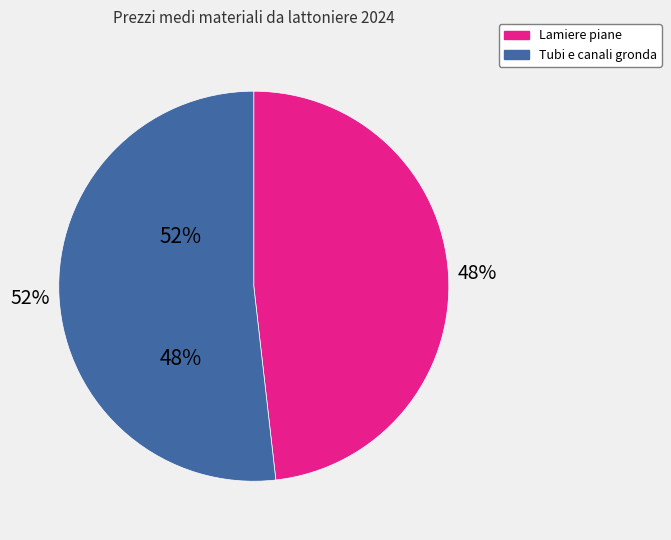

Does any single category account for the majority?

Yes